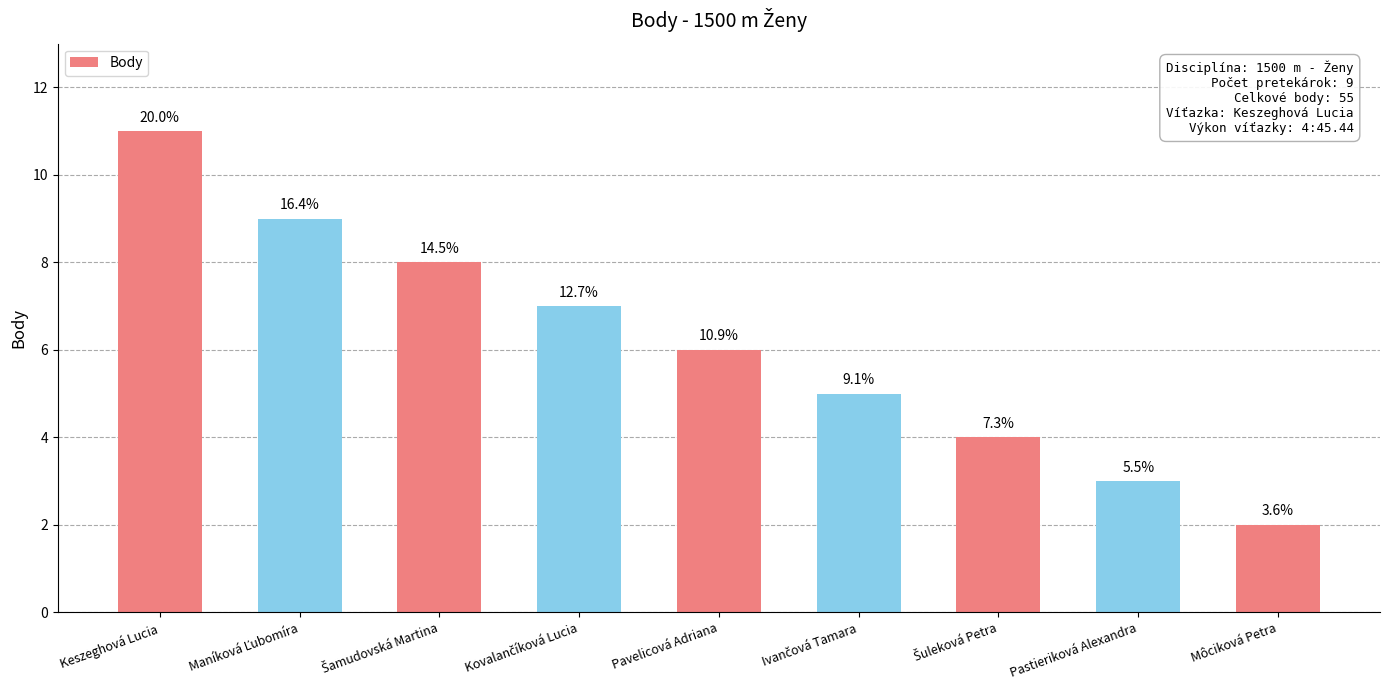

At which label is the value closest to 6?

Pavelicová Adriana